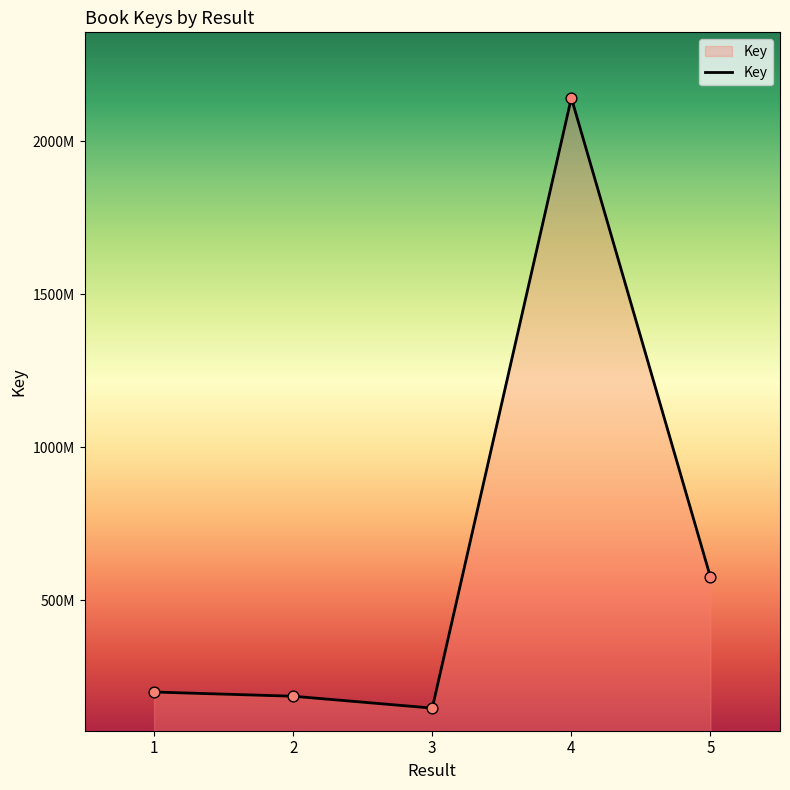

Approximately how many times larger is the value at 5 compared to 1?

2.9